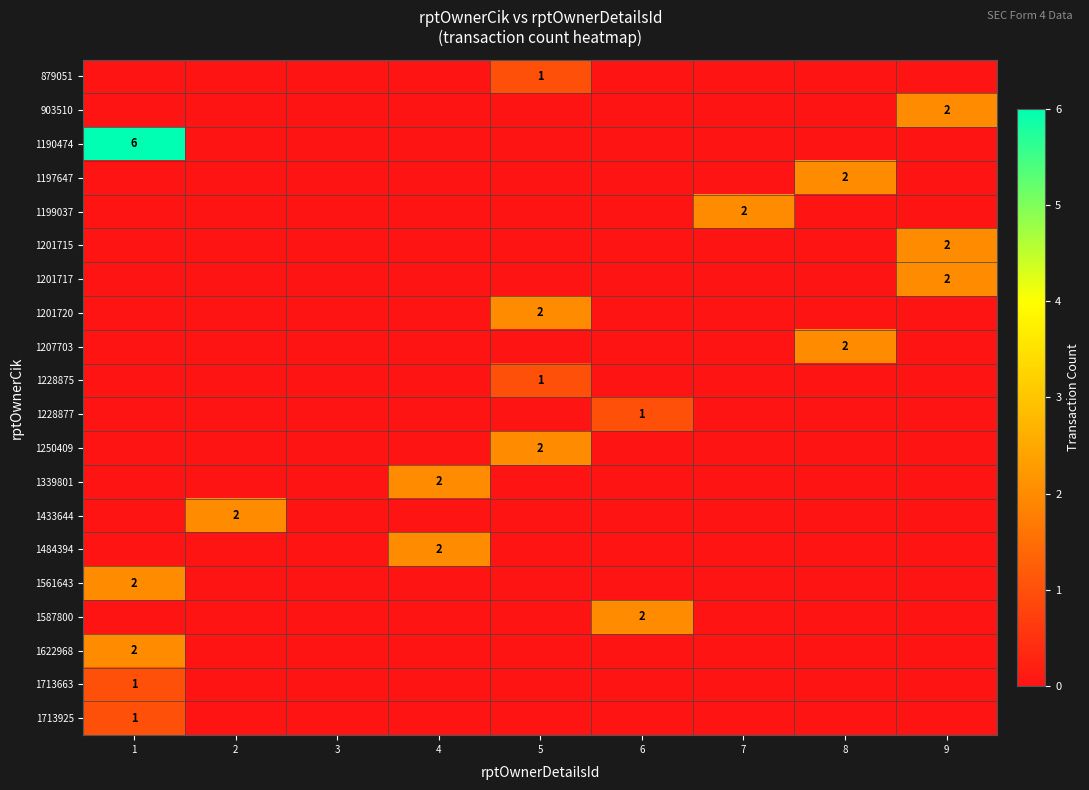

Rank the categories by 1484394 value from lowest to highest.

1, 2, 3, 5, 6, 7, 8, 9, 4